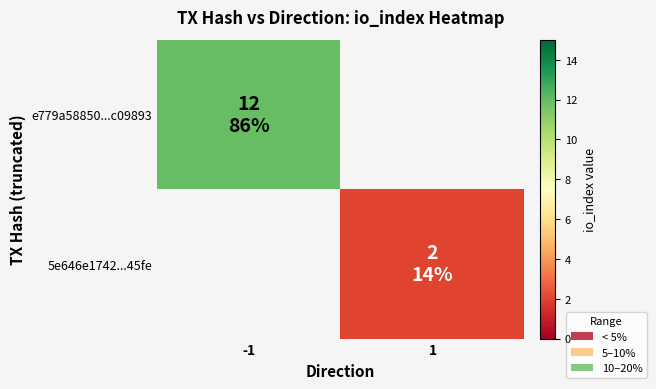

At how many categories does at least one series exceed 1?

2